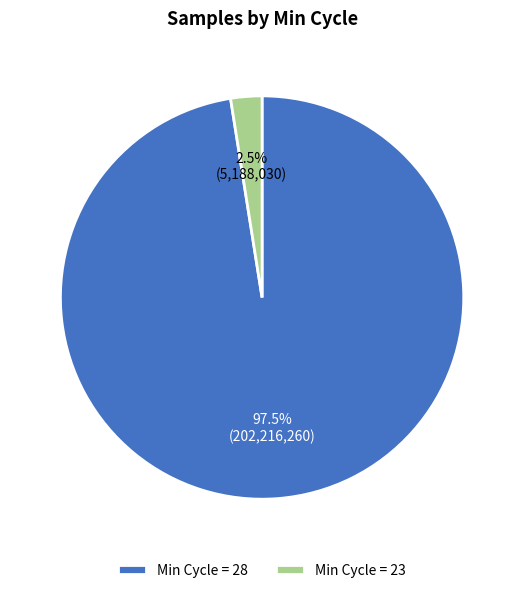

Is there a majority slice in this chart?

Yes